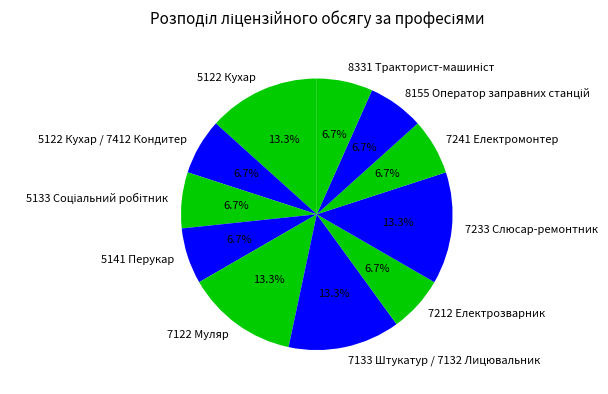

Is 7122 Муляр the majority of the pie?

No